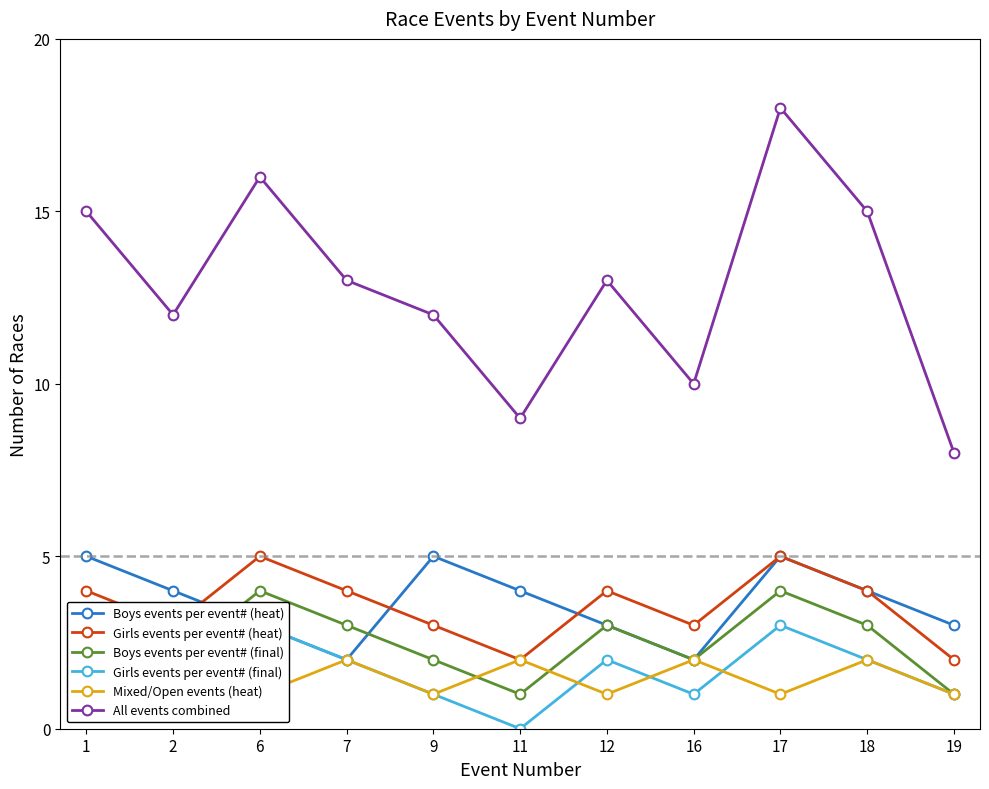

Read the Girls events per event# (final) value at 16.

1